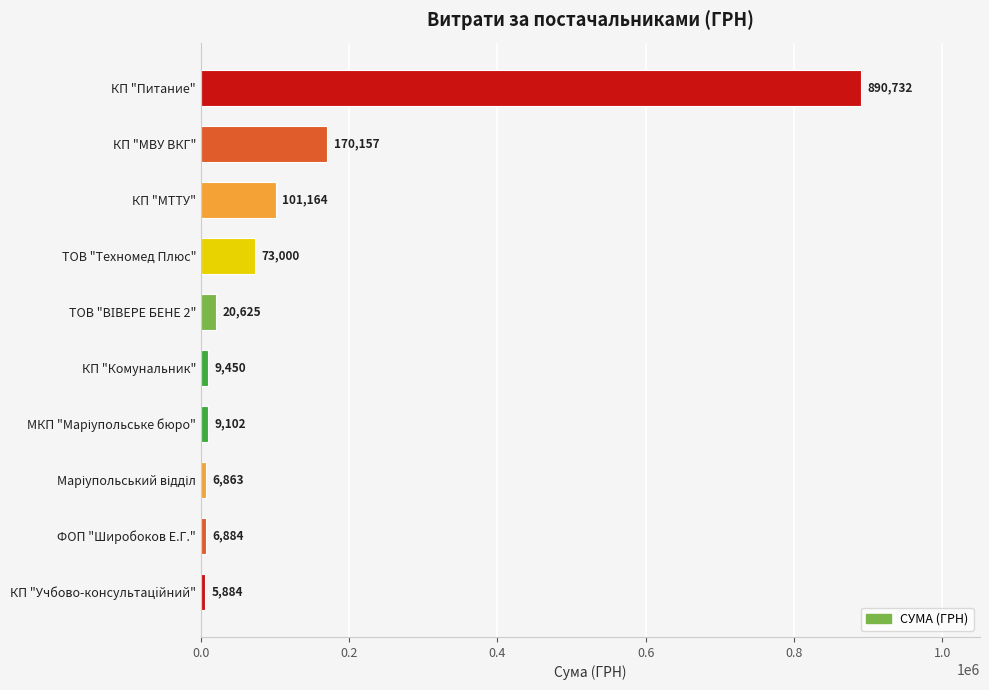

The chart shows a value of 170157.5 at КП "МВУ ВКГ". True or false?

True